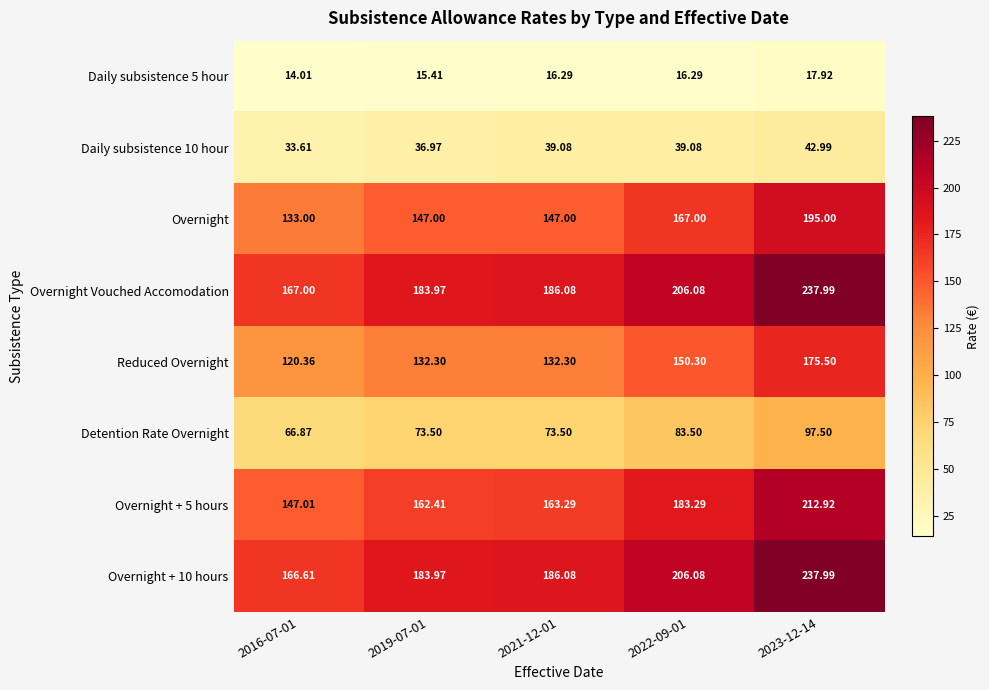

Rank the series at 2016-07-01 from highest to lowest value.

Overnight Vouched Accomodation, Overnight + 10 hours, Overnight + 5 hours, Overnight, Reduced Overnight, Detention Rate Overnight, Daily subsistence 10 hour, Daily subsistence 5 hour